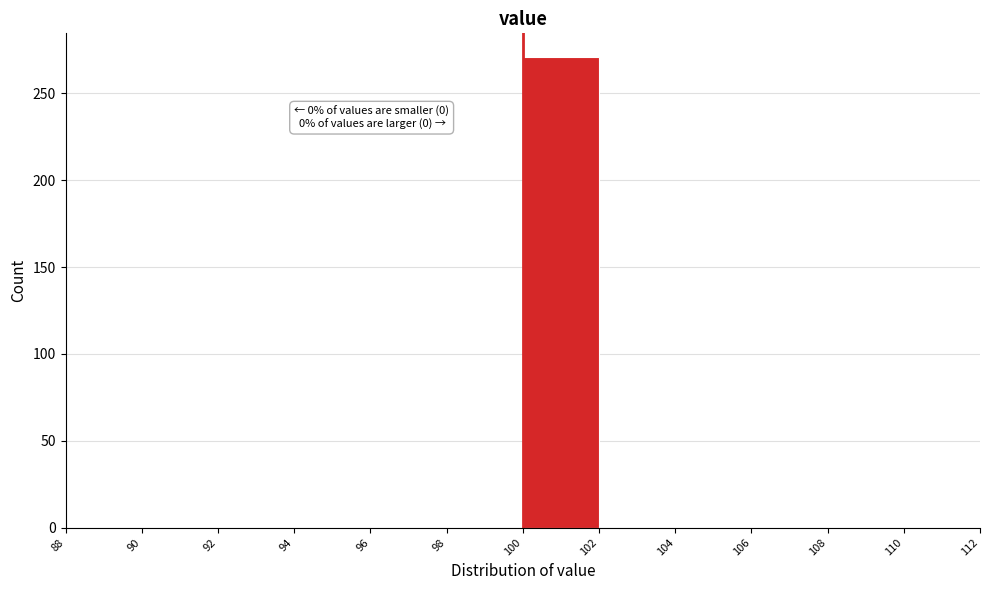

Over which range of the x-axis is the bar tallest?

100 to 102